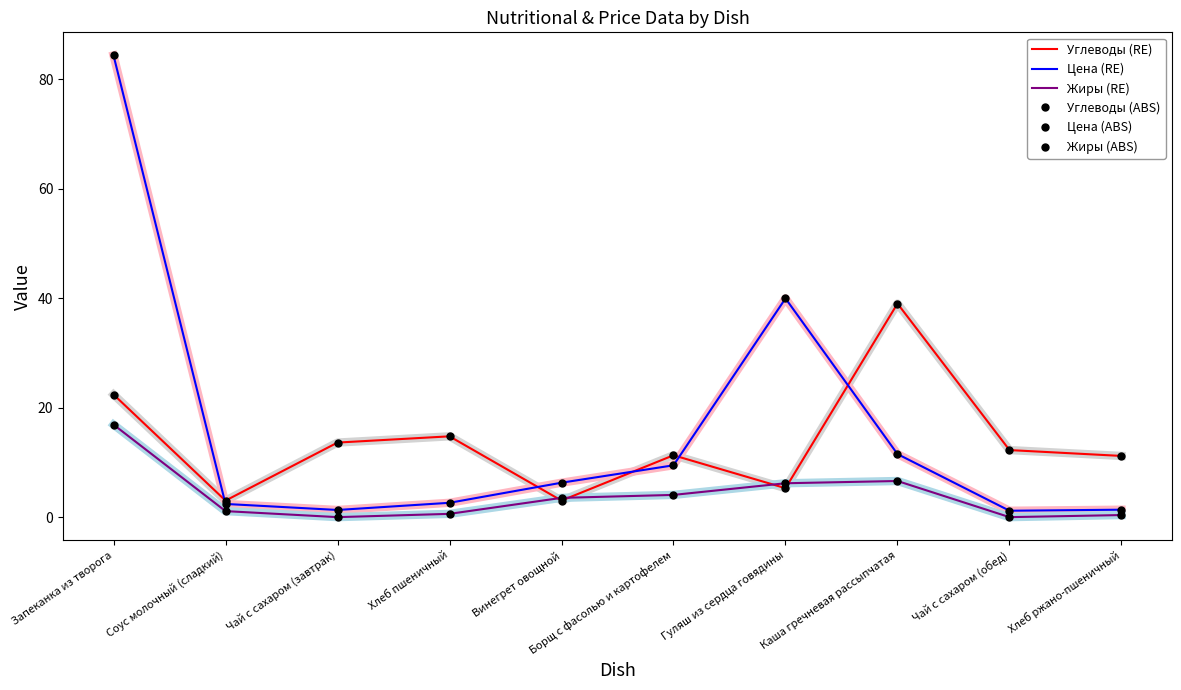

Rank the series at Каша гречневая рассыпчатая from highest to lowest value.

Углеводы (RE), Углеводы (ABS), Цена (RE), Цена (ABS), Жиры (RE), Жиры (ABS)